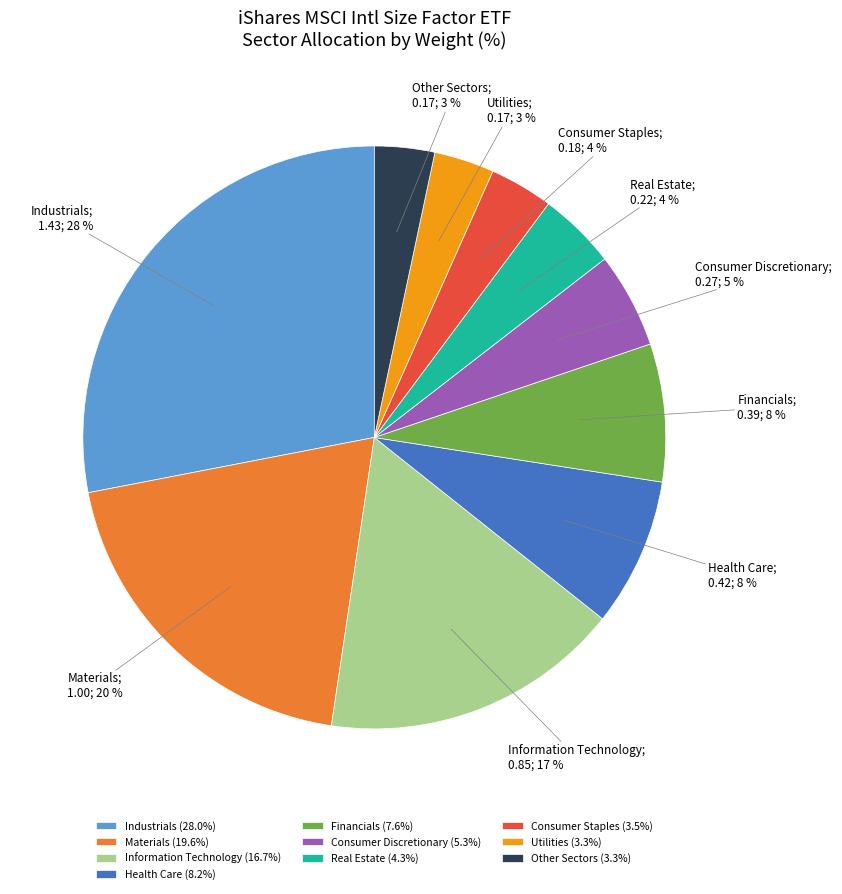

Is Financials (7.6%) the majority of the pie?

No